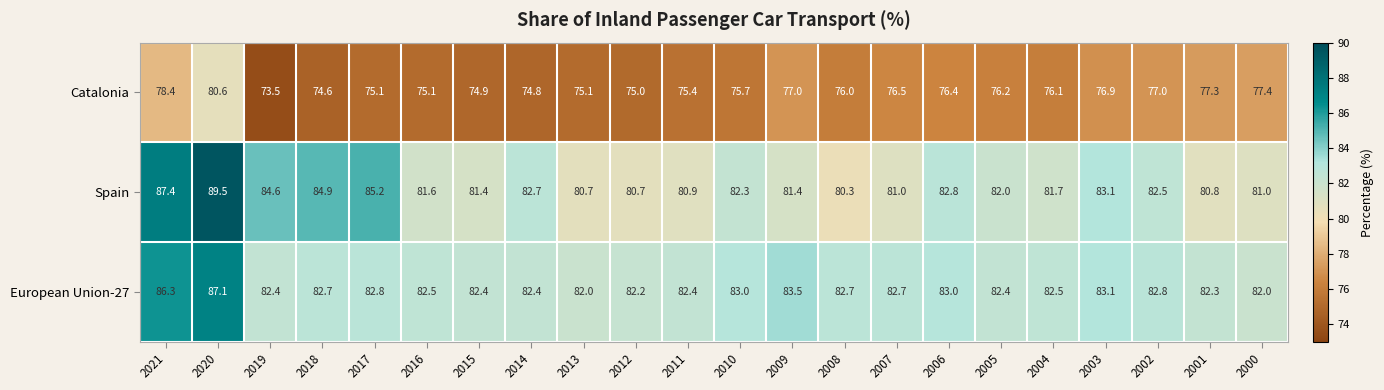

What is the average value of the Spain series?

82.7